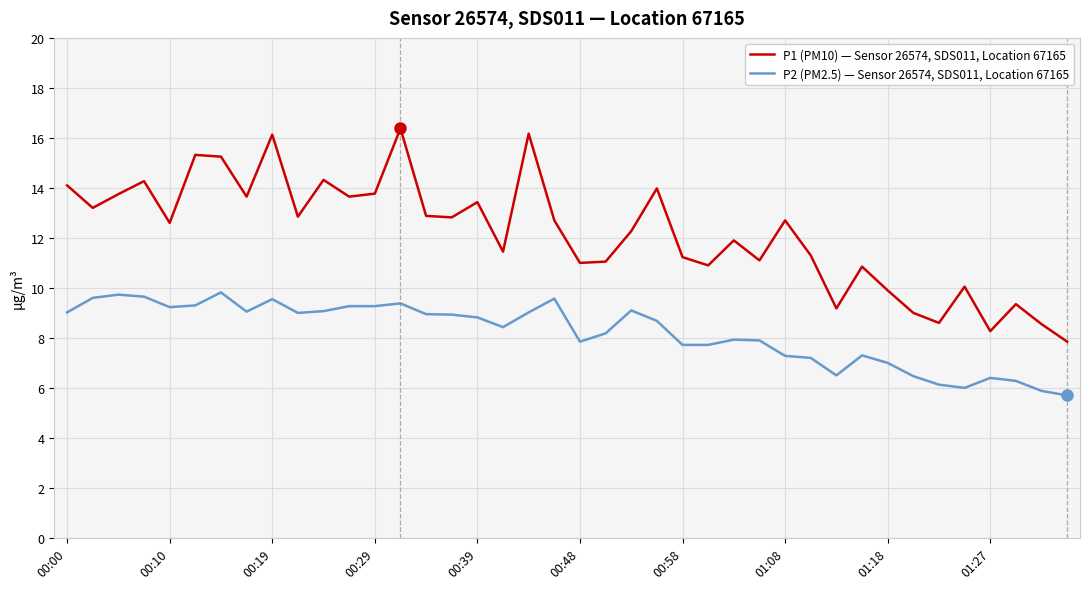

List the series in order of their overall mean, lowest first.

P2 (PM2.5) — Sensor 26574, SDS011, Location 67165, P1 (PM10) — Sensor 26574, SDS011, Location 67165